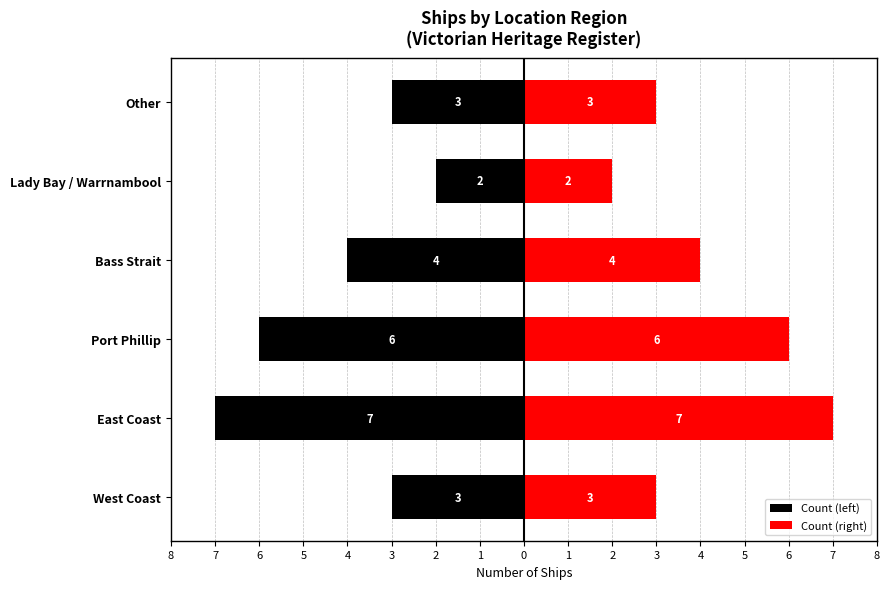

The value of Count (right) at East Coast is 7. True or false?

True